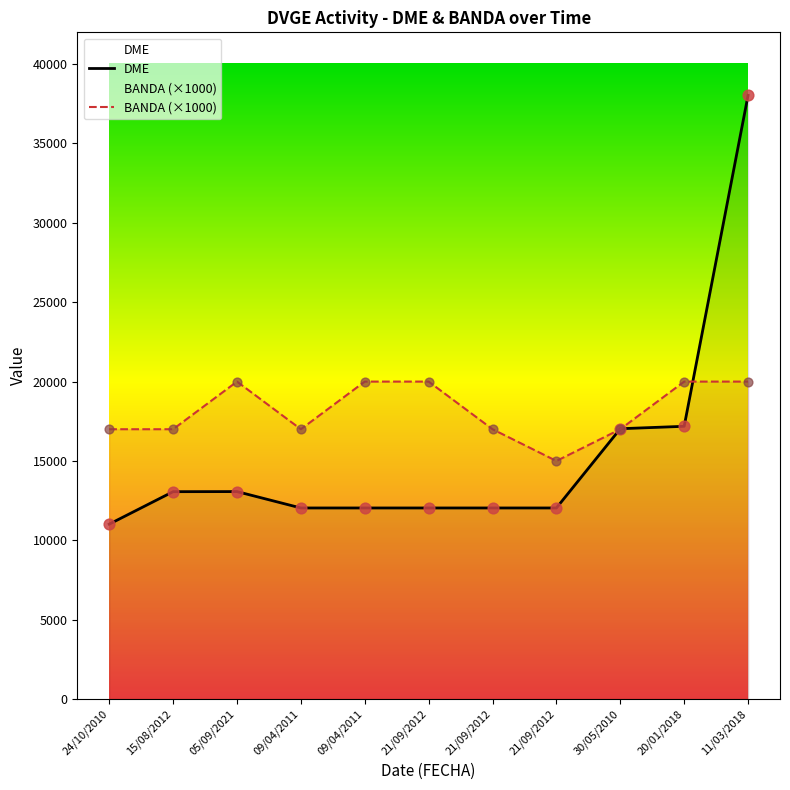

What are all the series names shown in the legend?

DME, BANDA